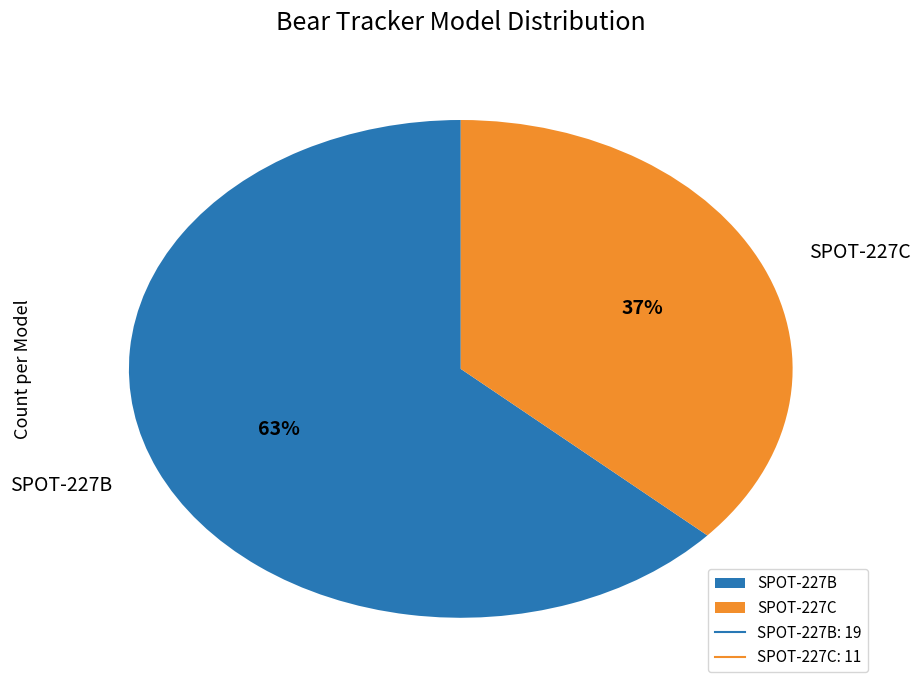

To the nearest percent, what portion does SPOT-227B represent?

63%